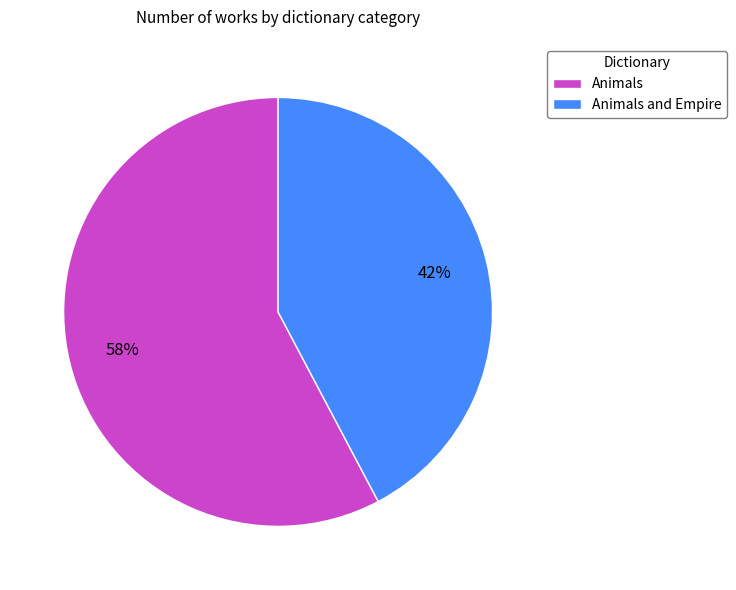

To the nearest percent, what is the combined percentage of Animals and Animals and Empire?

100%